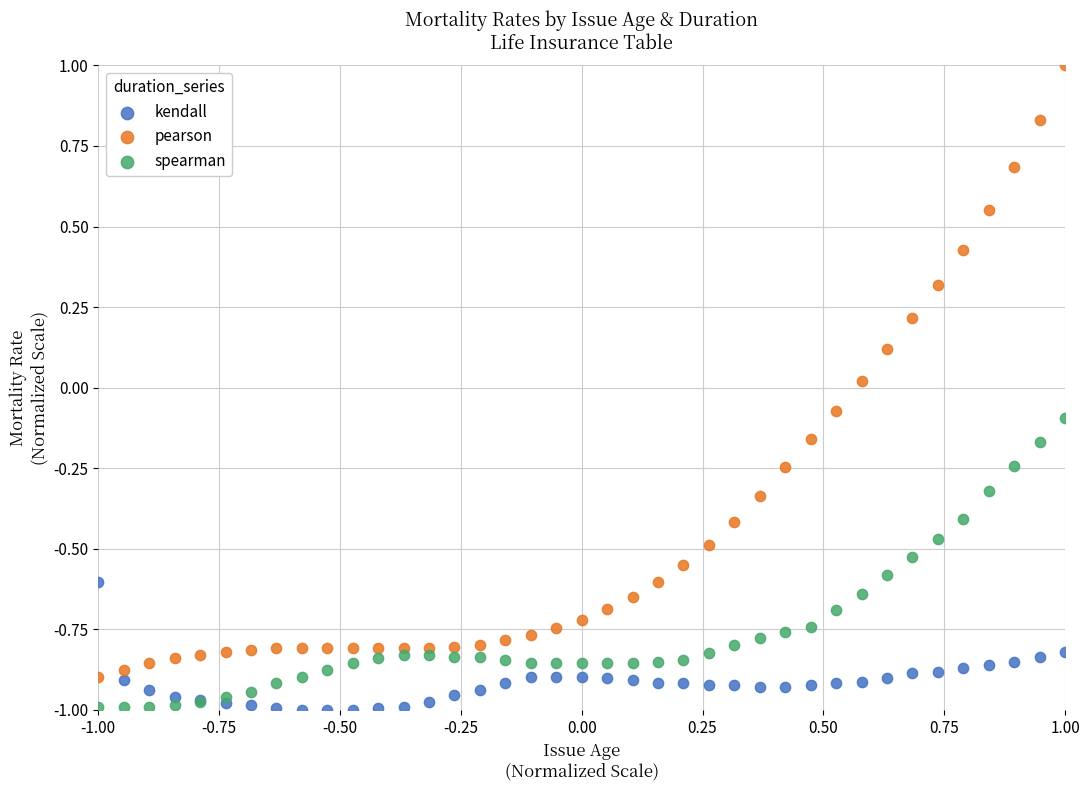

What are all the series names shown in the legend?

kendall, pearson, spearman